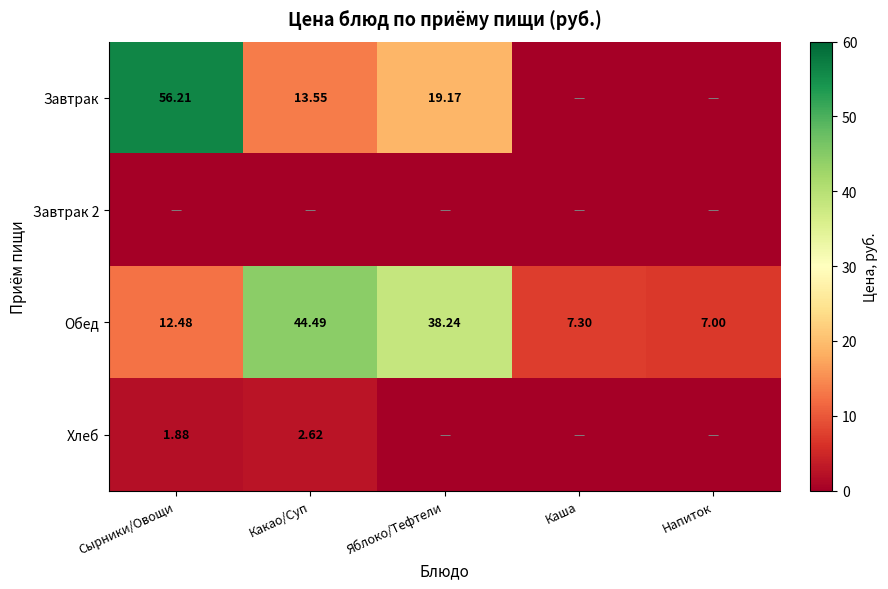

What is the total value across all series at Сырники/Овощи?

70.6